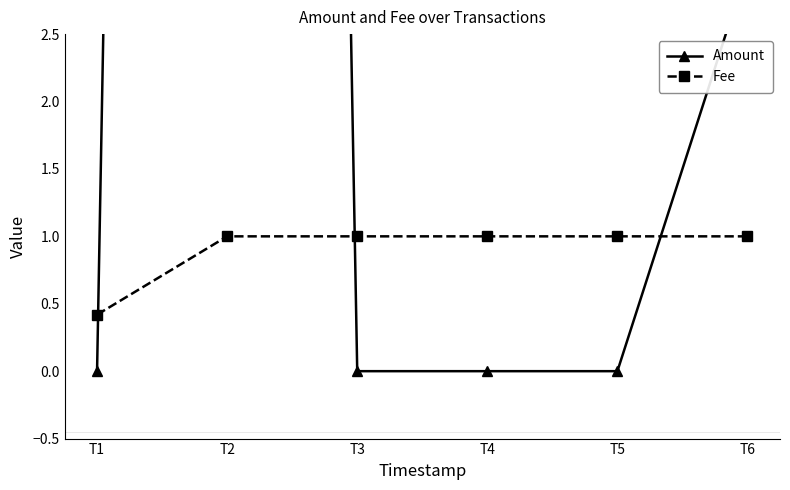

Between which two adjacent categories do Amount and Fee first intersect?

T1 and T2